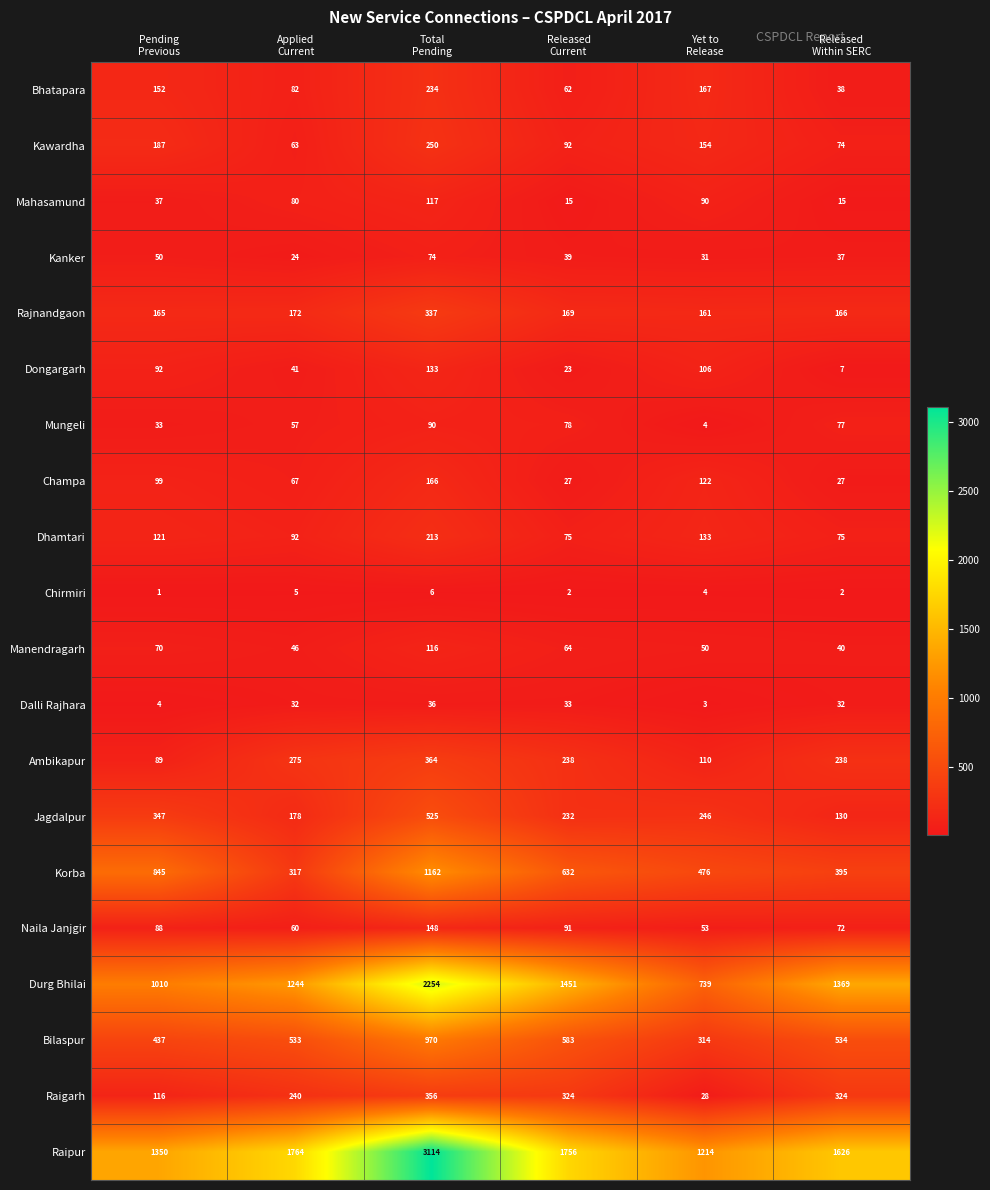

What is the average value of the Rajnandgaon series?

195